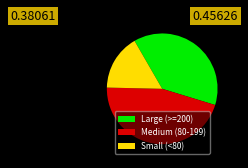

Between Medium (80-199) and Small (<80), which is larger?

Medium (80-199)